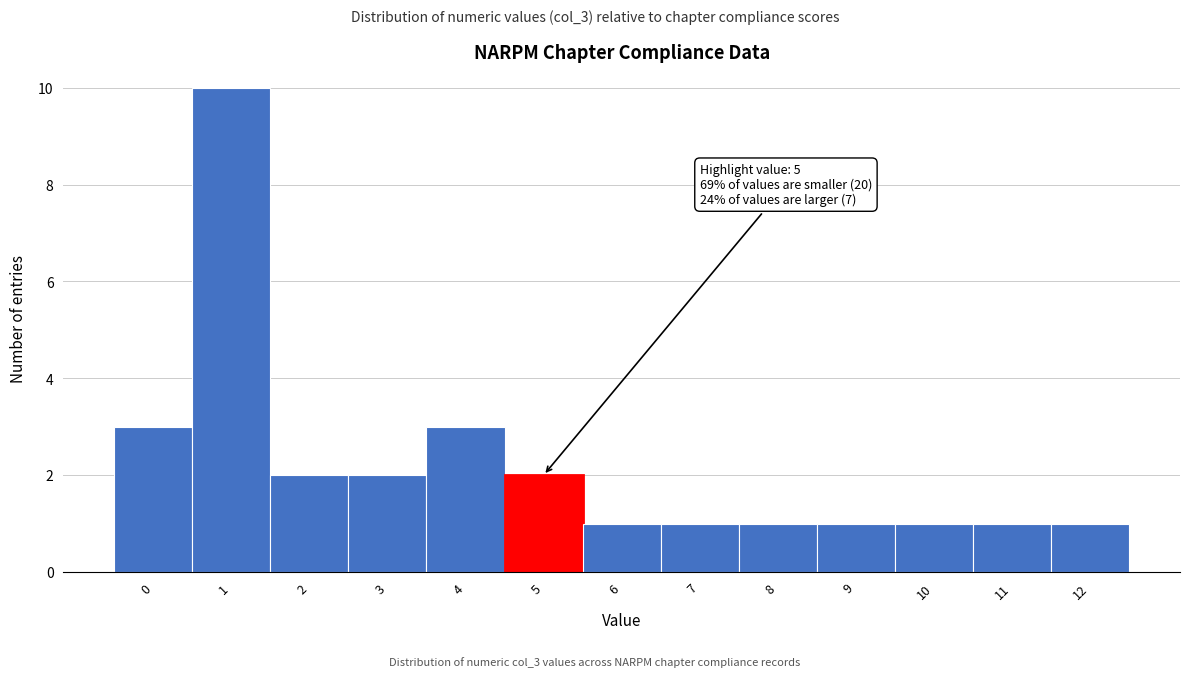

Which range on the x-axis has the tallest bar?

0.5 to 1.5